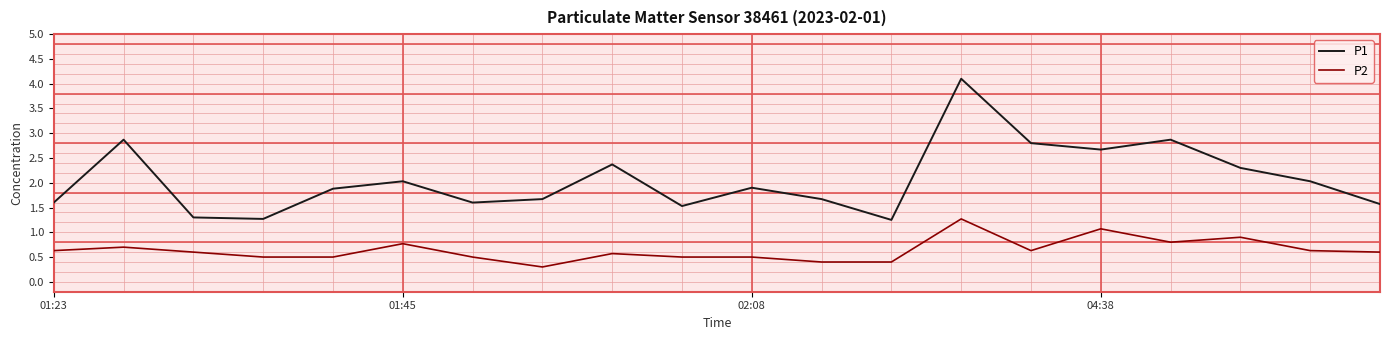

Which series has the largest total across all categories?

P1